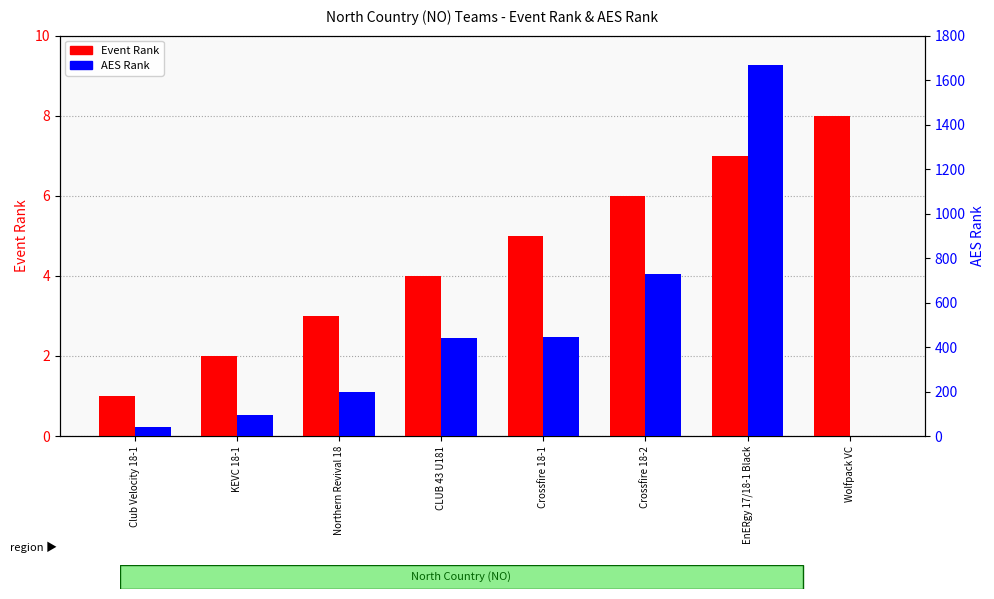

Are the bars grouped side by side (vs. stacked)?

Yes